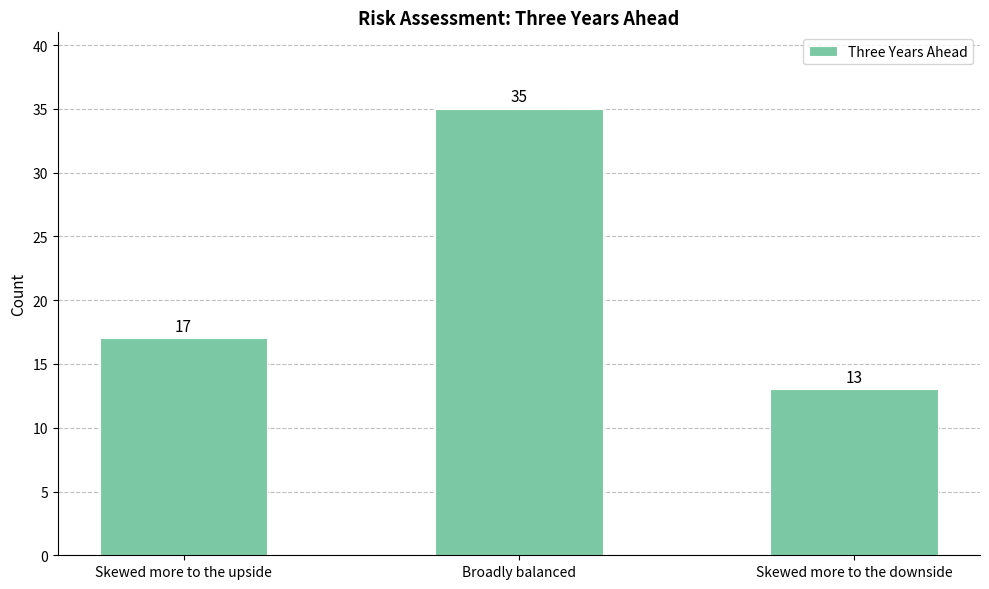

Reading right to left, transcribe all the data shown in this chart.

13	35	17